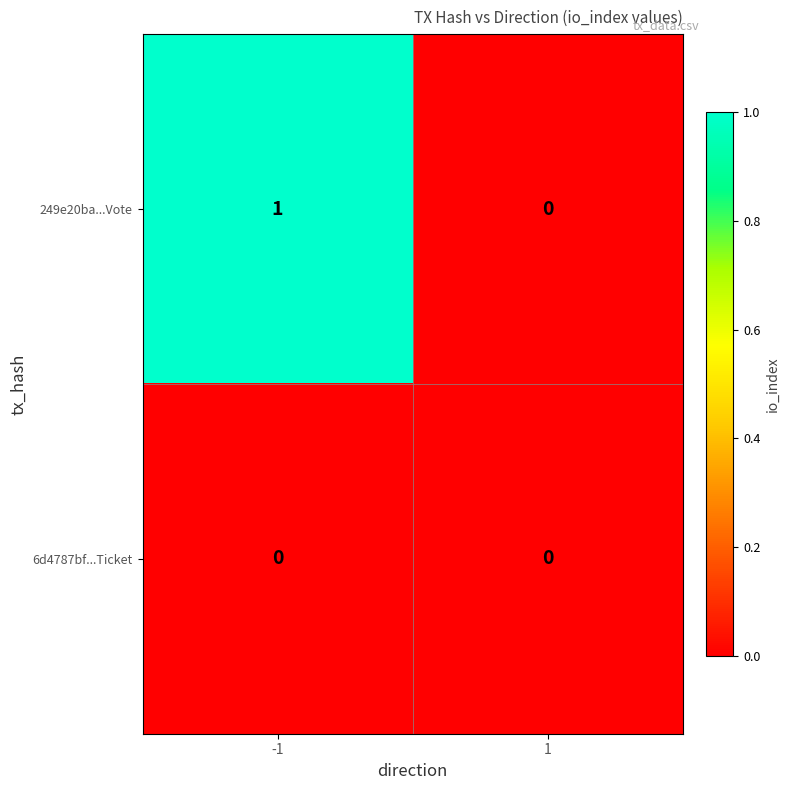

At which category is the sum across all series the highest?

-1